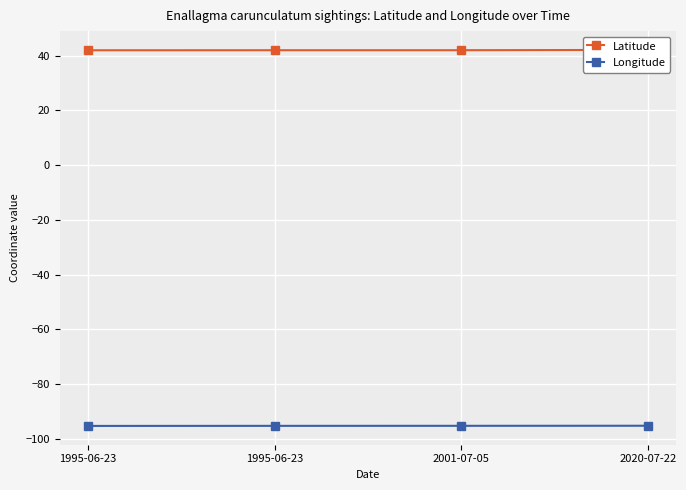

What is the minimum value for Latitude?

42.0